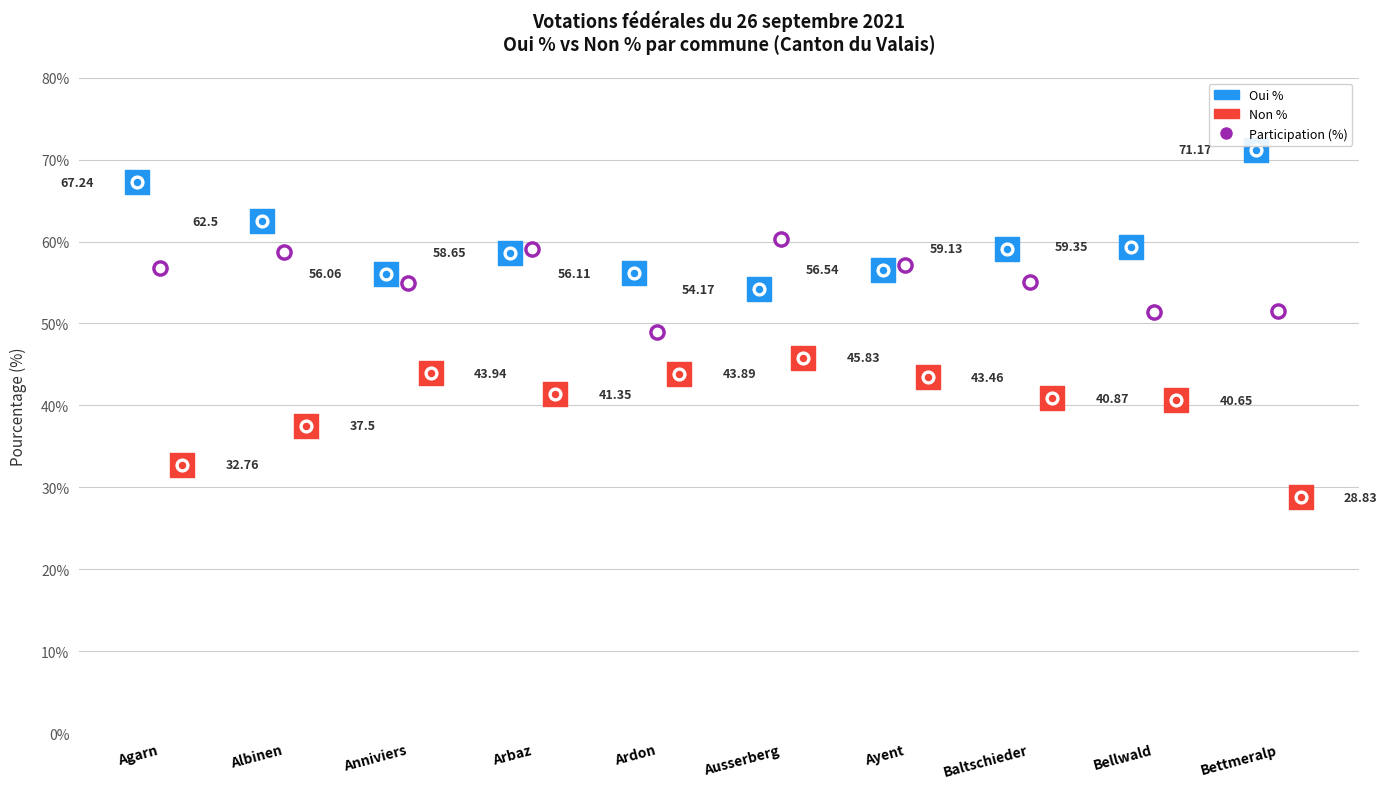

At how many categories does at least one series exceed 54?

10